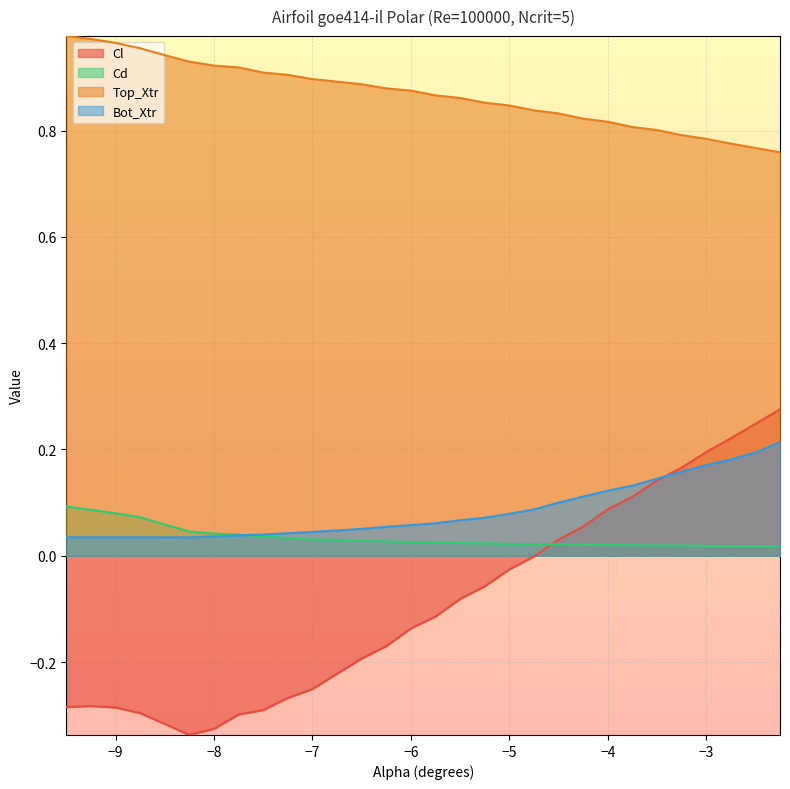

What is the maximum value shown in the chart?

1.0